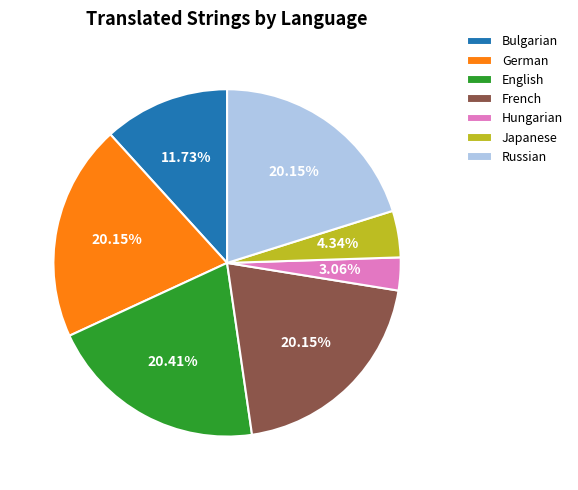

Combined, do Hungarian and Russian account for over 50%?

No